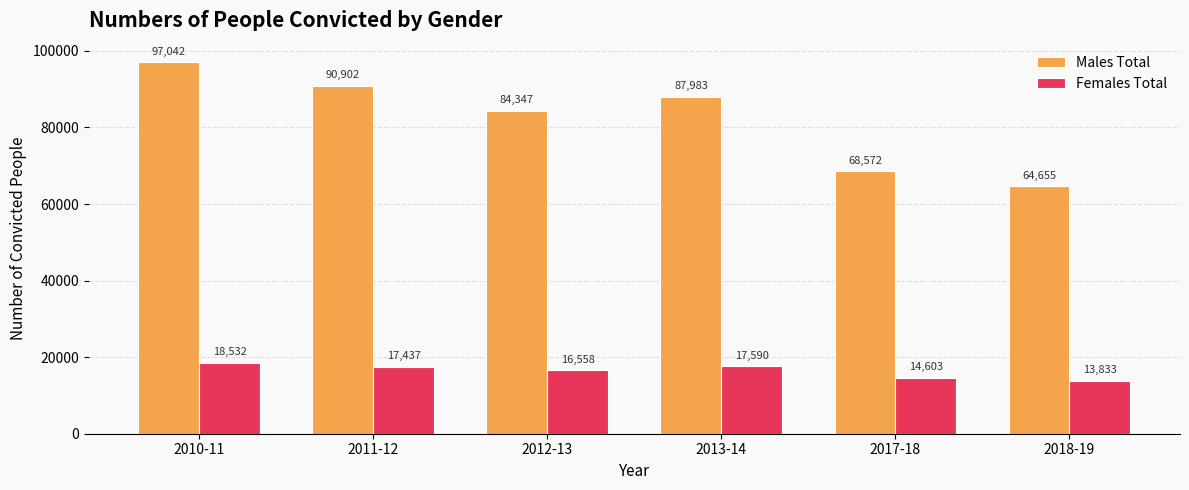

What is the average value of the Males Total series?

82250